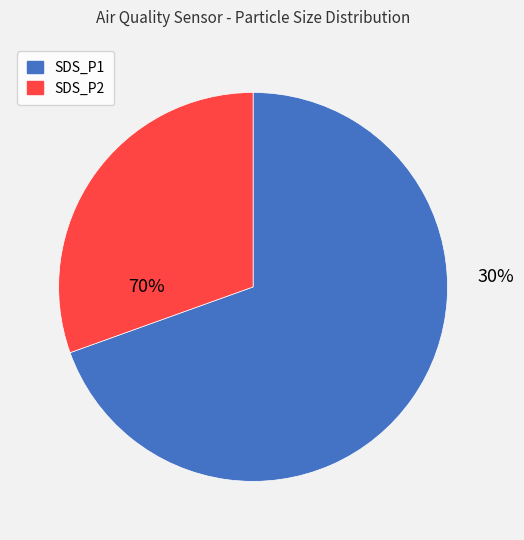

To the nearest percent, what is the combined percentage of SDS_P2 and SDS_P1?

100%